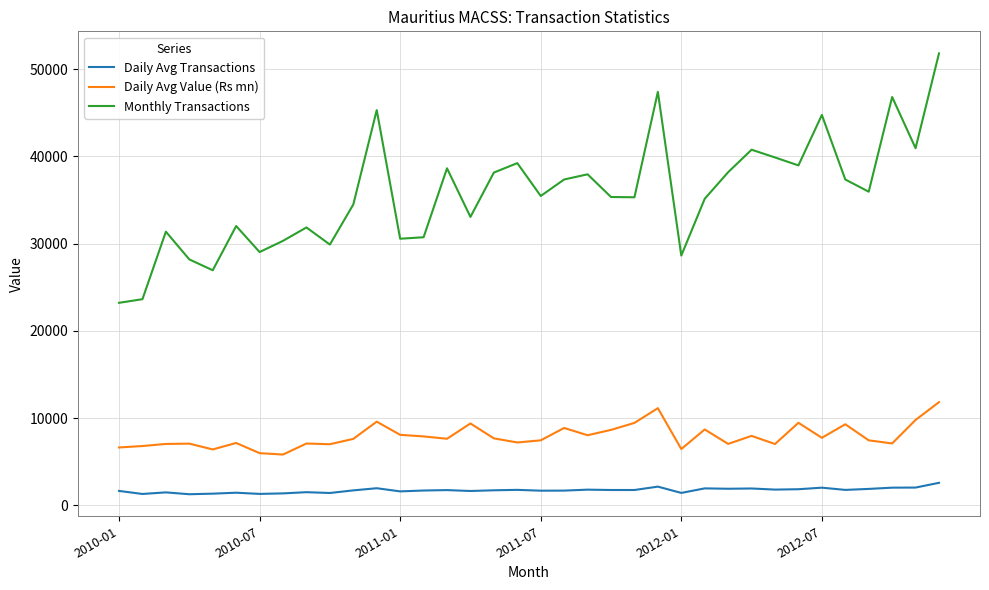

What is the difference between the maximum and minimum values in the Monthly Transactions series?

28589